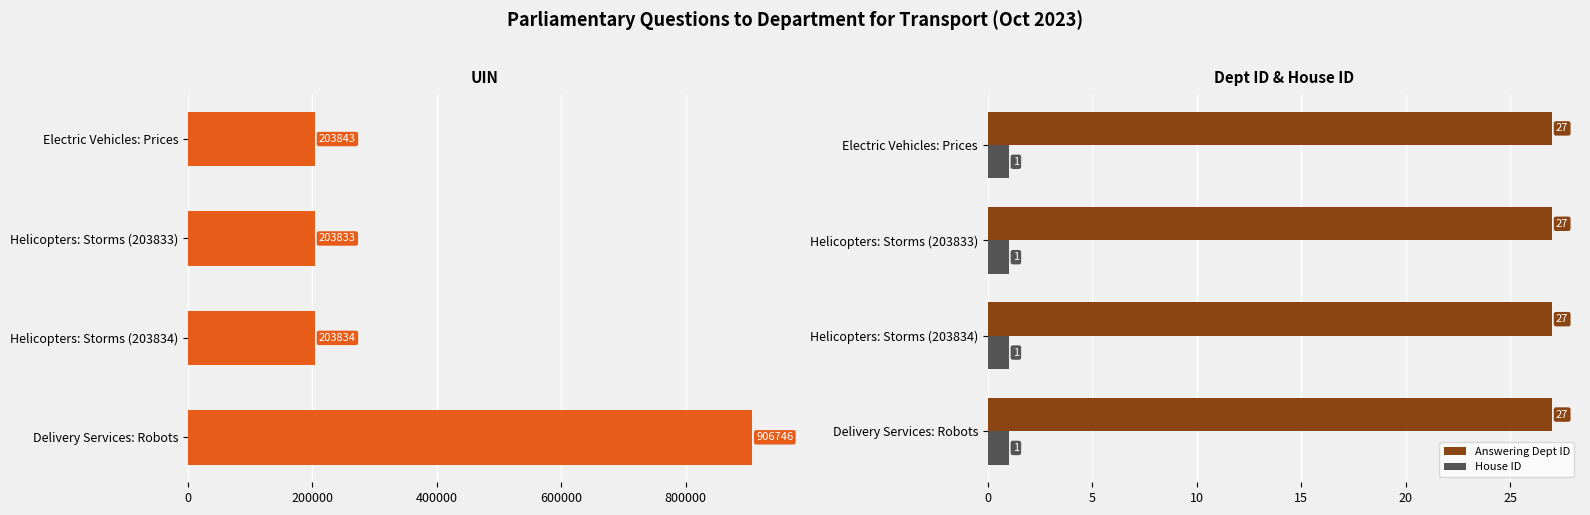

How many data points does each series have?

4